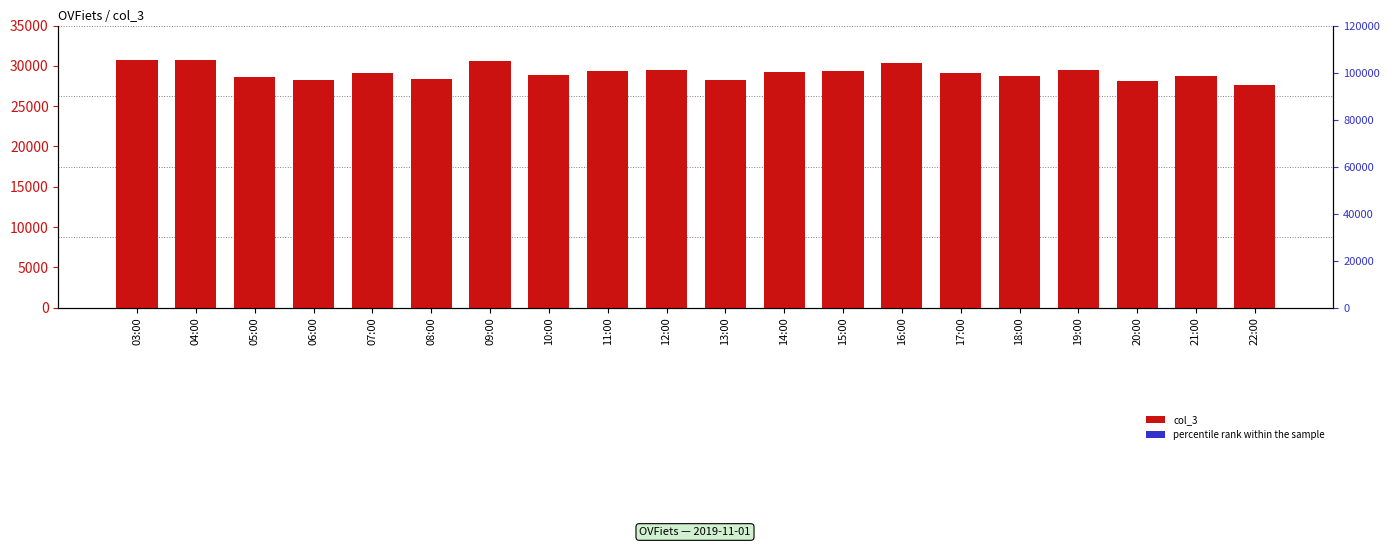

Reading left to right, what are all the values shown in this chart?

col_3: 30772.0	30736.0	28634.0	28290.0	29124.0	28402.0	30627.0	28903.0	29362.0	29482.0	28224.0	29207.0	29383.0	30308.0	29153.0	28781.0	29492.0	28177.0	28800.0	27606.0
percentile rank within the sample: 30.8	30.7	28.6	28.3	29.1	28.4	30.6	28.9	29.4	29.5	28.2	29.2	29.4	30.3	29.2	28.8	29.5	28.2	28.8	27.6